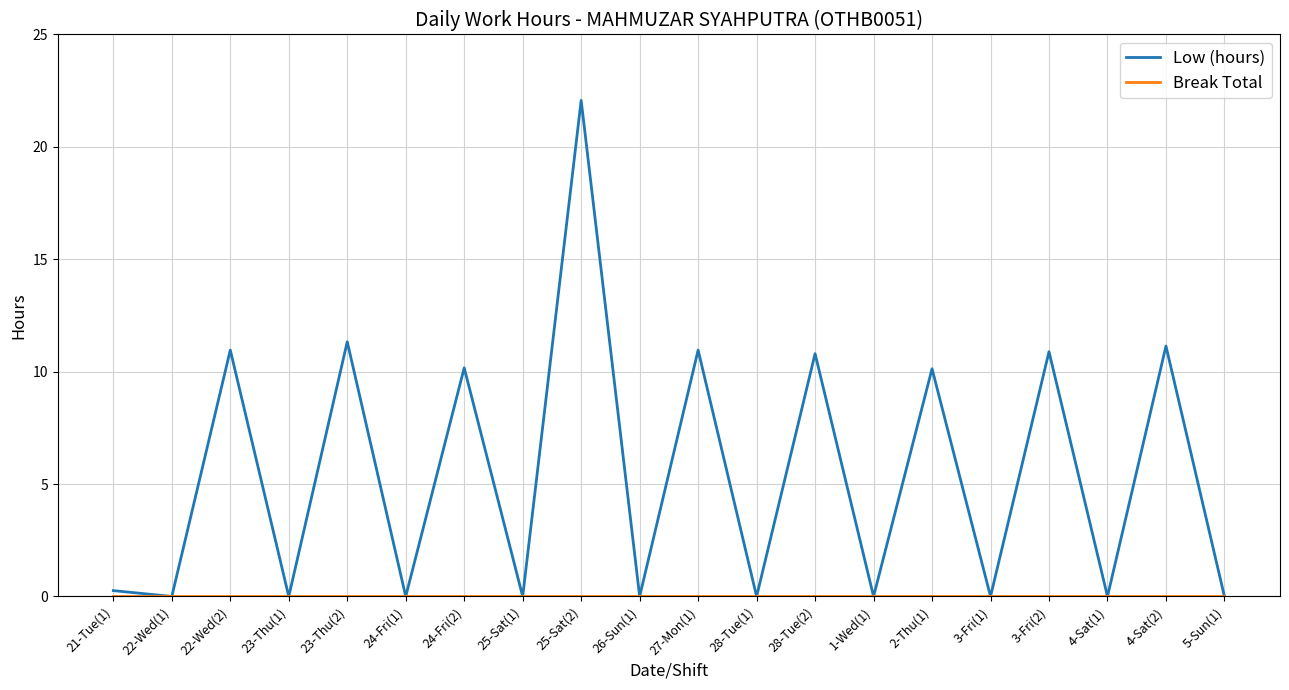

Which series changed the most between 26-Sun(1) and 2-Thu(1)?

Low (hours)